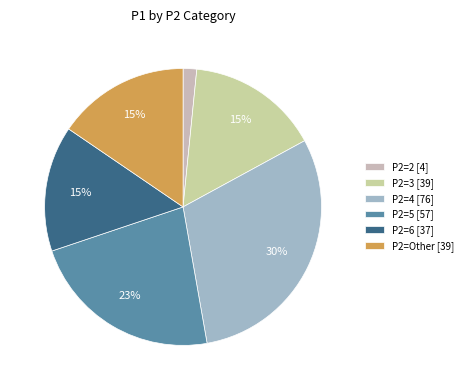

To the nearest percent, what is the average slice percentage?

17%